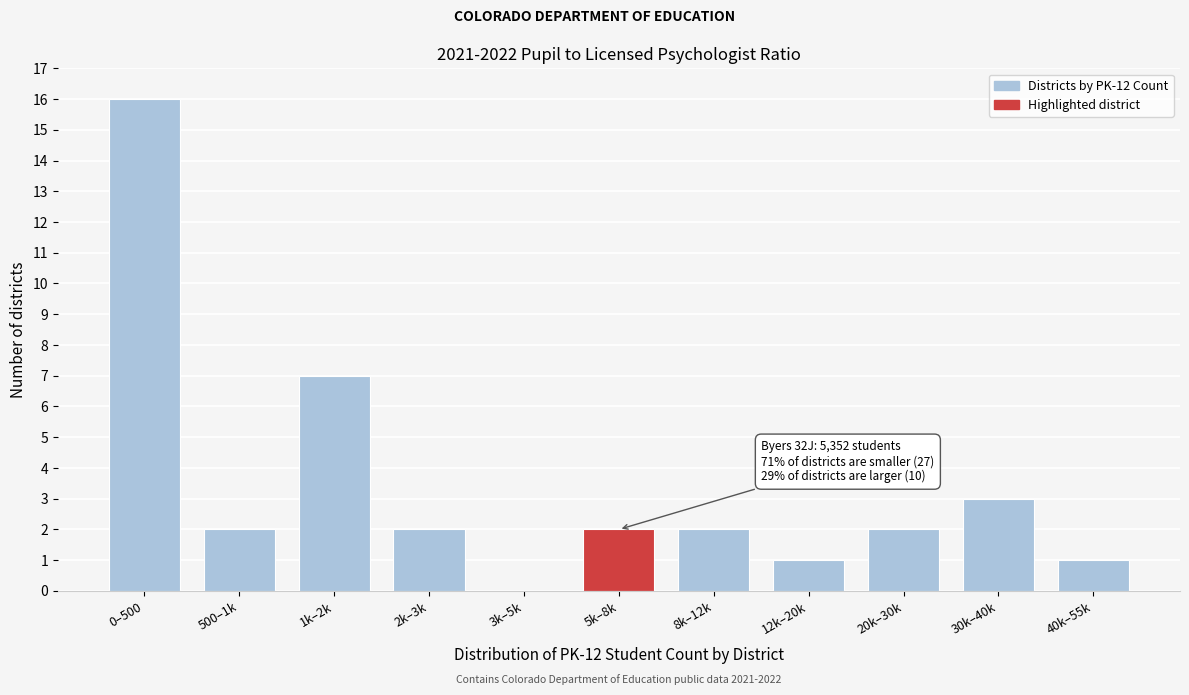

Reading left to right, list all the values displayed in this chart.

0–500=16	500–1k=2	1k–2k=7	2k–3k=2	3k–5k=0	5k–8k=2	8k–12k=2	12k–20k=1	20k–30k=2	30k–40k=3	40k–55k=1